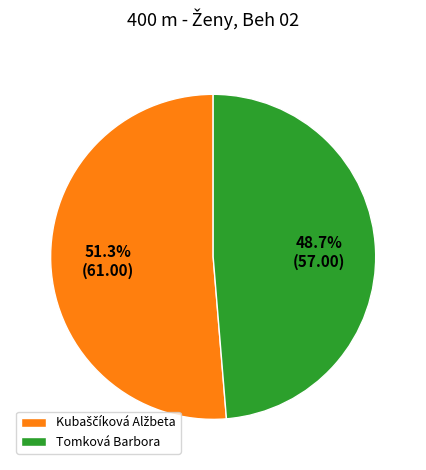

Is there any slice that represents more than half of the pie?

Yes